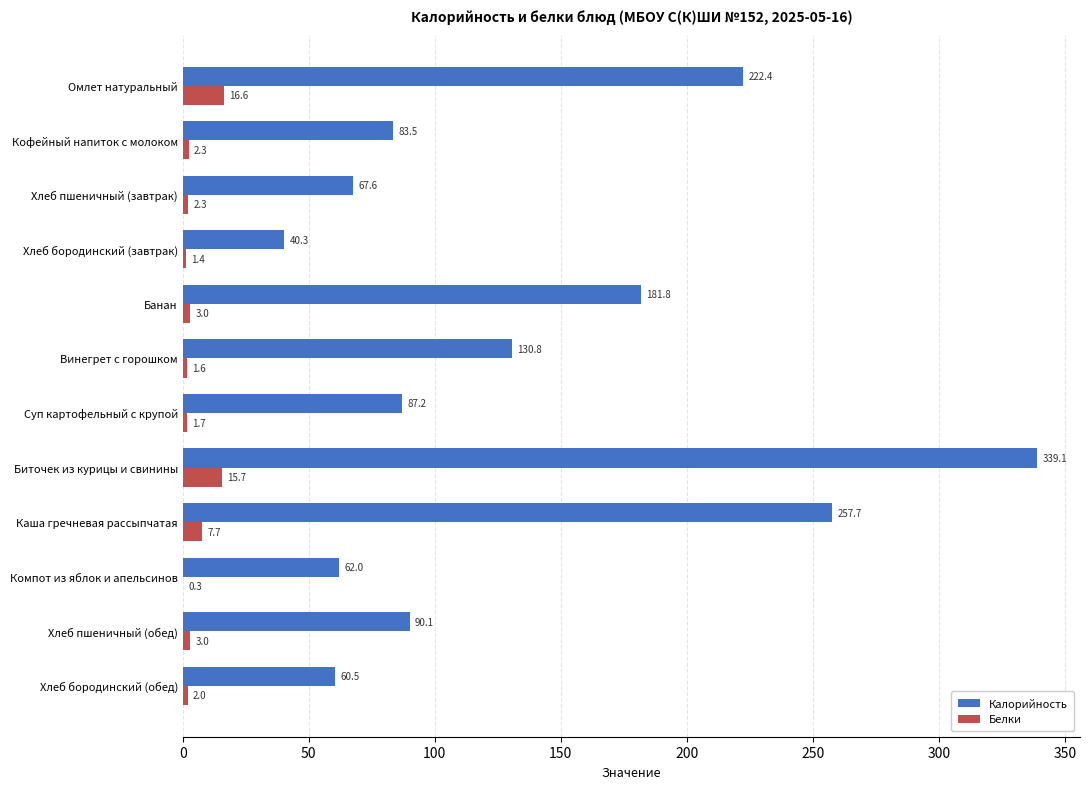

Which label corresponds to the largest value in the chart?

Биточек из курицы и свинины